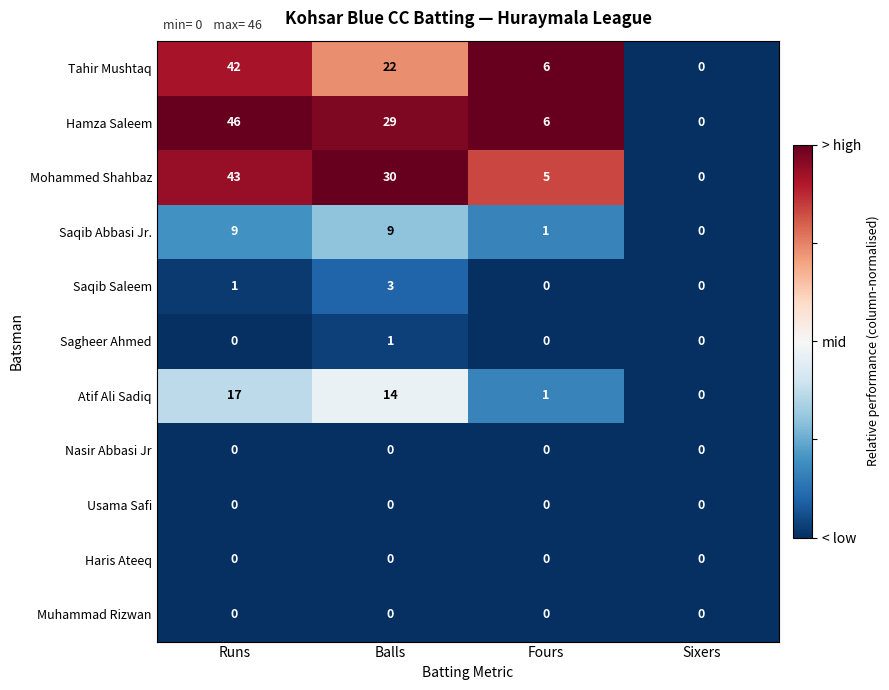

Which series has the widest spread of values?

Hamza Saleem